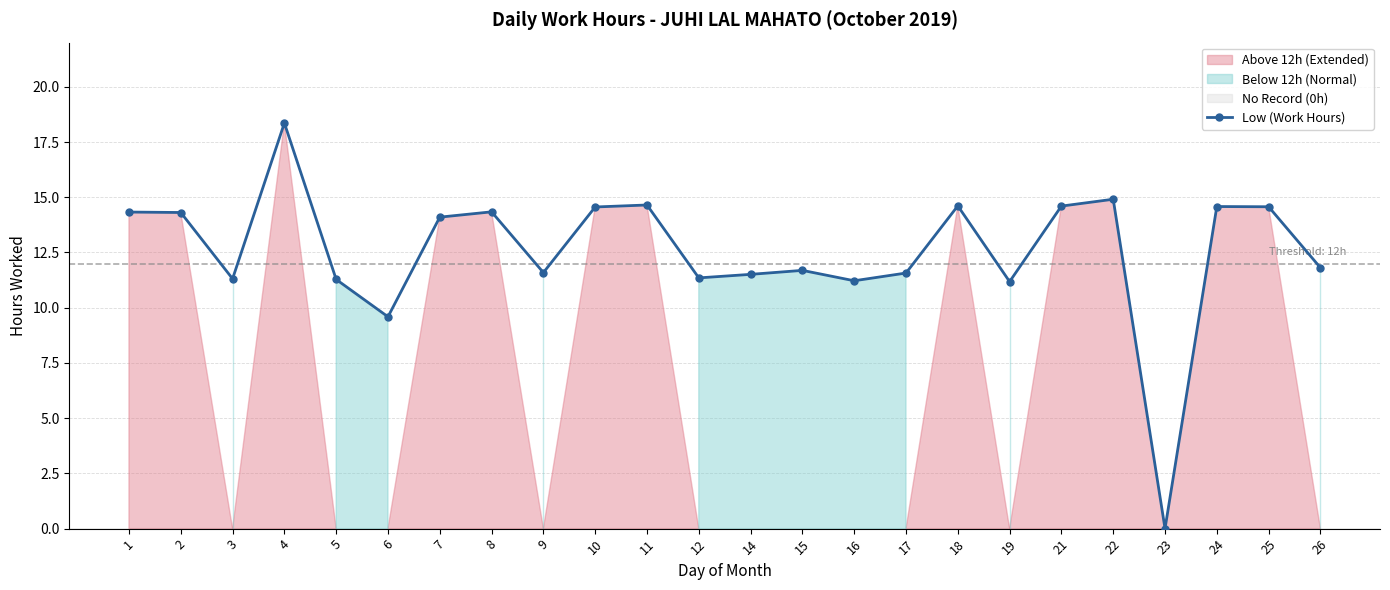

What is the approximate value at 18?

14.6